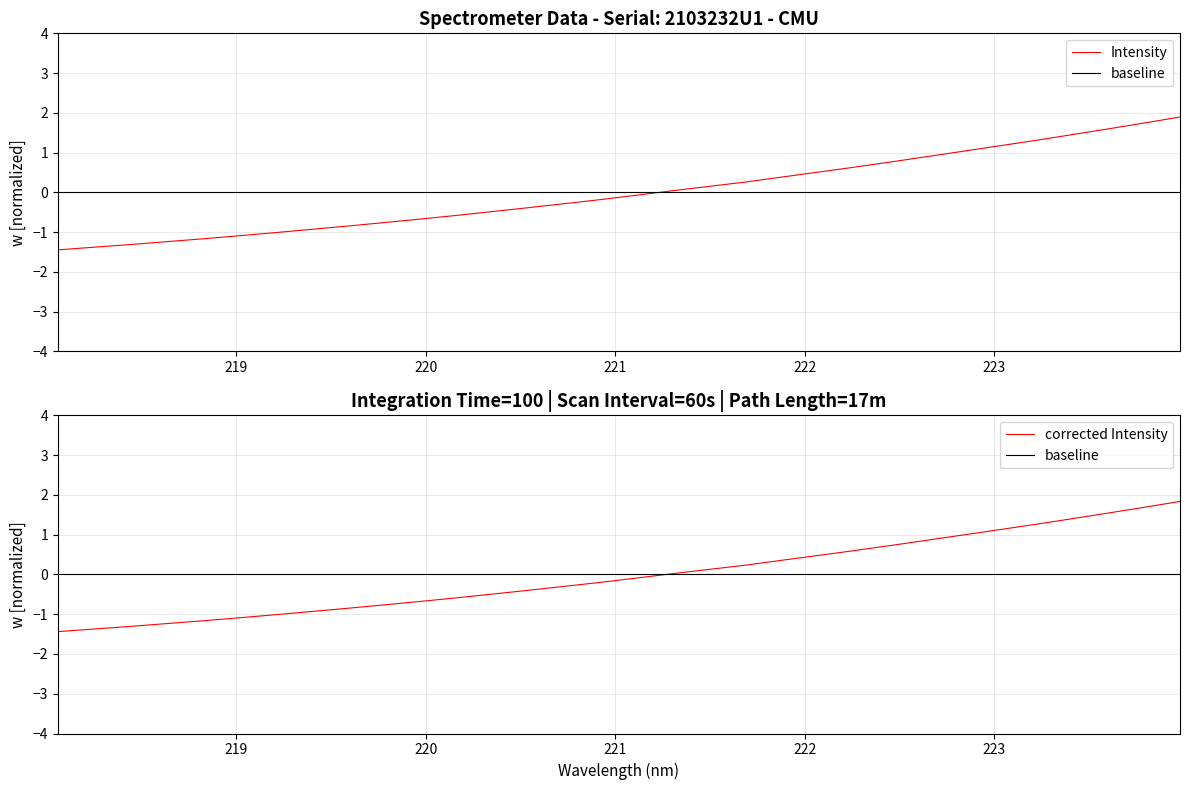

Rank the categories by value from lowest to highest.

218.0596, 218.2508, 218.442, 218.6332, 218.8244, 219.0156, 219.2067, 219.3979, 219.589, 219.7801, 219.9712, 220.1623, 220.3533, 220.5444, 220.7354, 220.9264, 221.1174, 221.3083, 221.4993, 221.6902, 221.8812, 222.0721, 222.263, 222.4538, 222.6447, 222.8355, 223.0264, 223.2172, 223.408, 223.5987, 223.7895, 223.9802